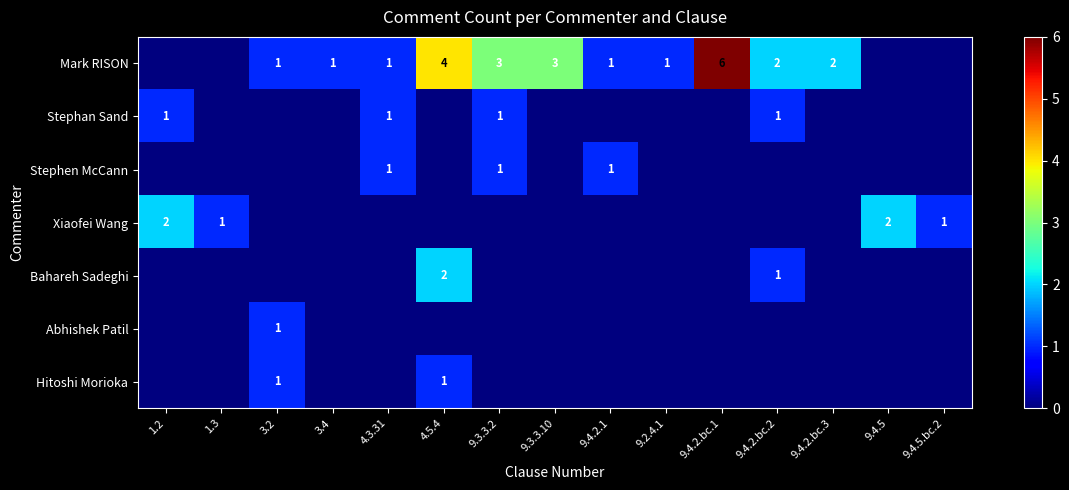

The Stephan Sand series shows 1 at 4.3.31. True or false?

True